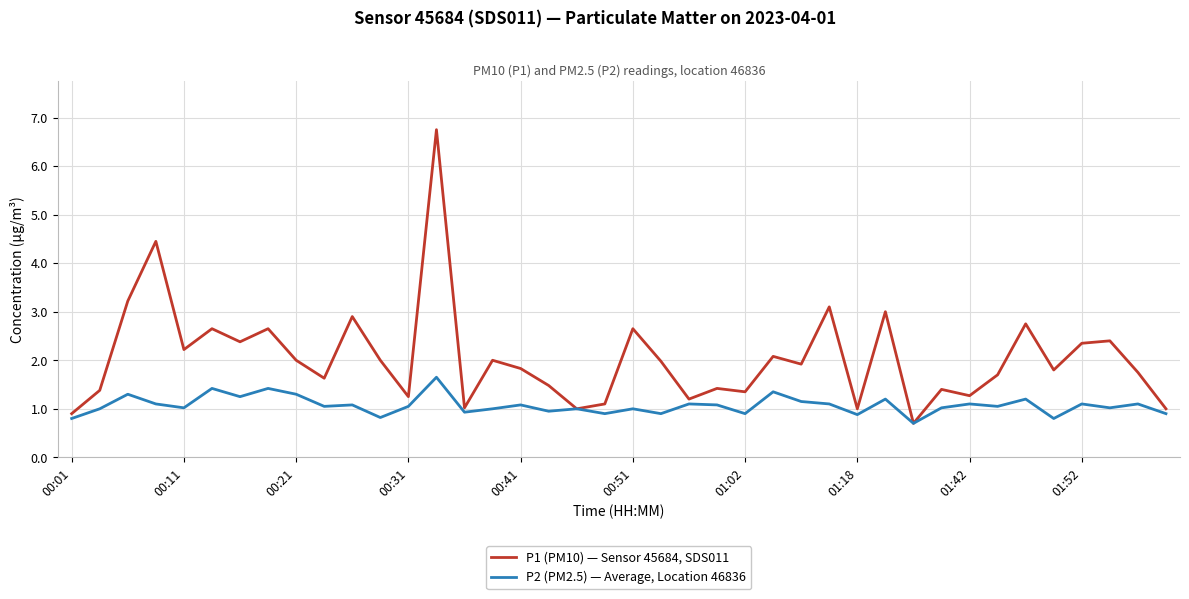

Which series has the largest range (max minus min)?

P1 (PM10) — Sensor 45684, SDS011